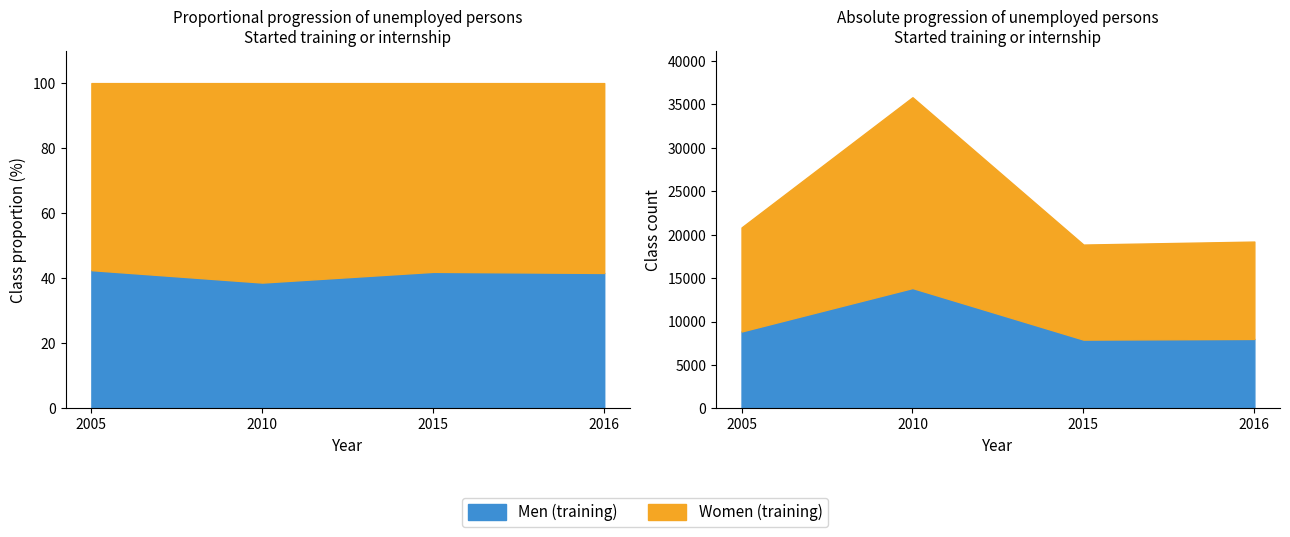

The value of of which women (training) at 2005 is 11977. True or false?

True